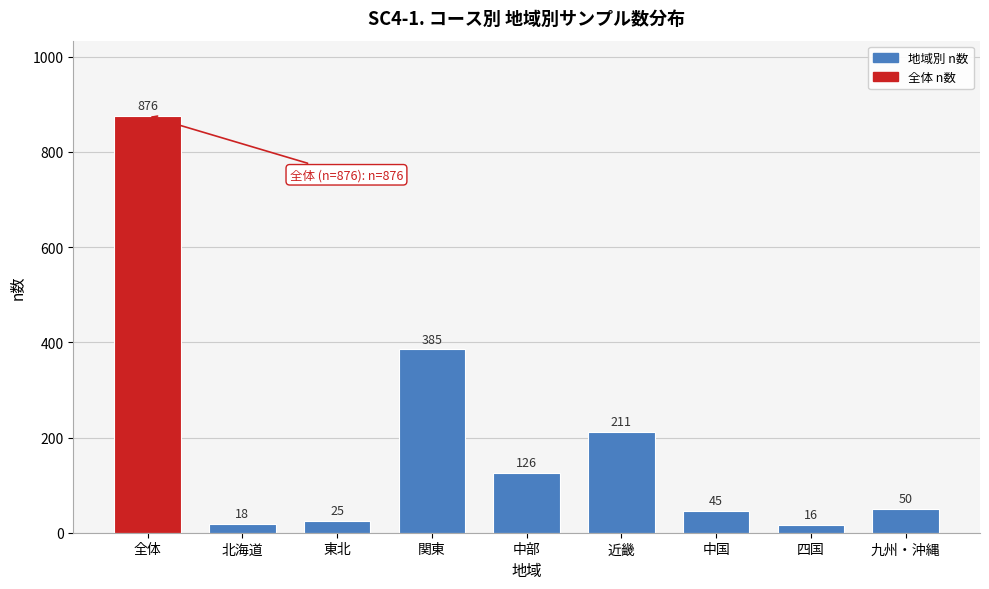

Reading left to right, list all the values displayed in this chart.

全体=876	北海道=18	東北=25	関東=385	中部=126	近畿=211	中国=45	四国=16	九州・沖縄=50